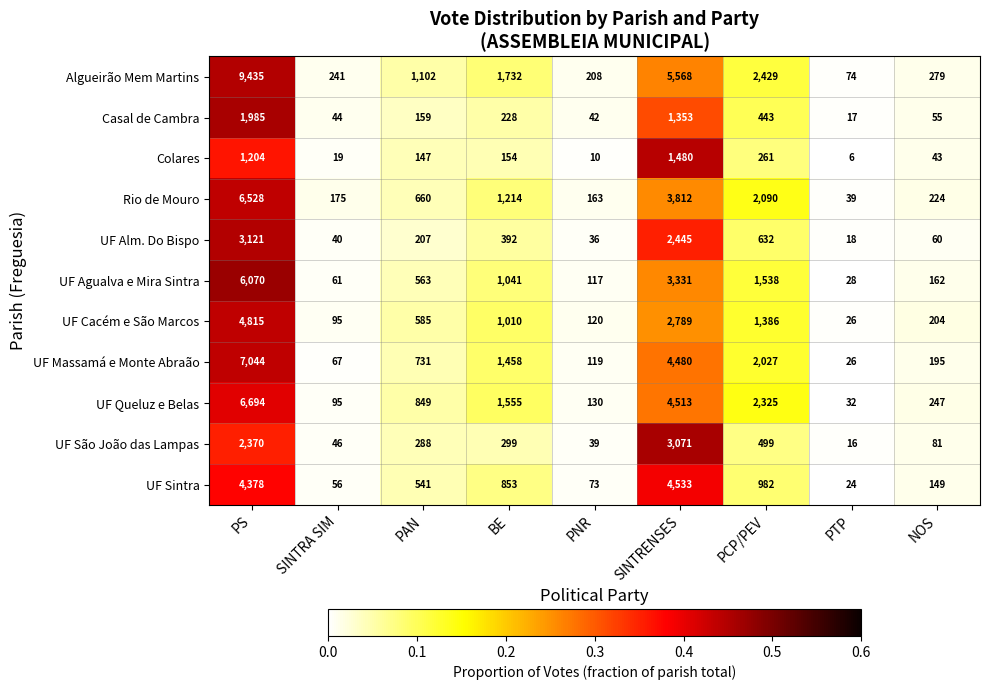

The UF Cacém e São Marcos series shows 585 at PAN. True or false?

True